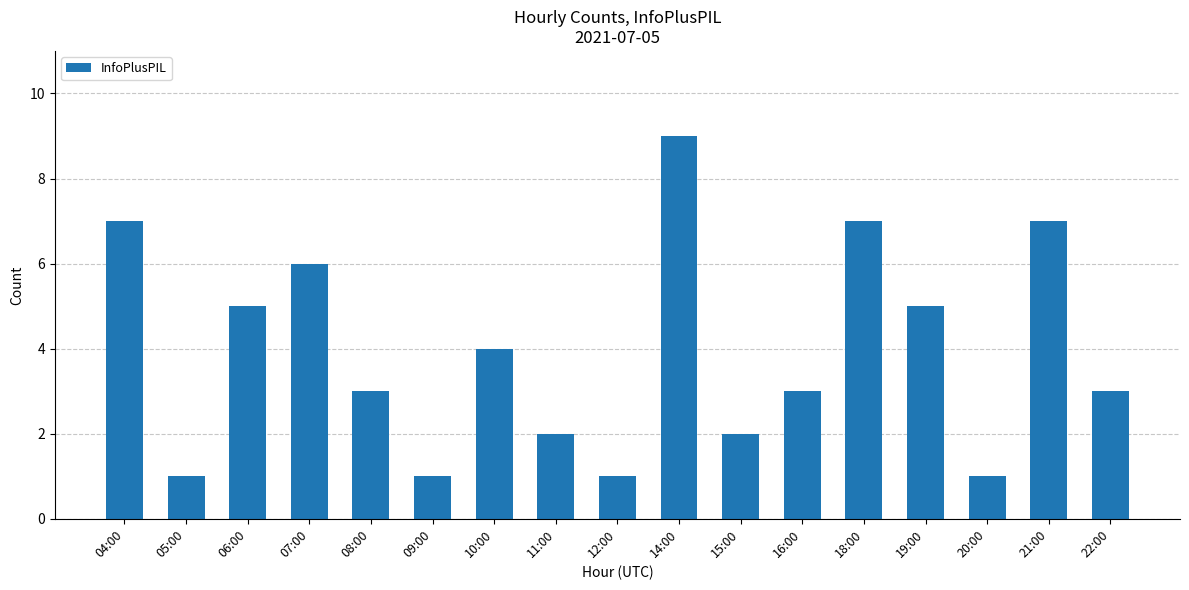

Read the value at 11:00.

2